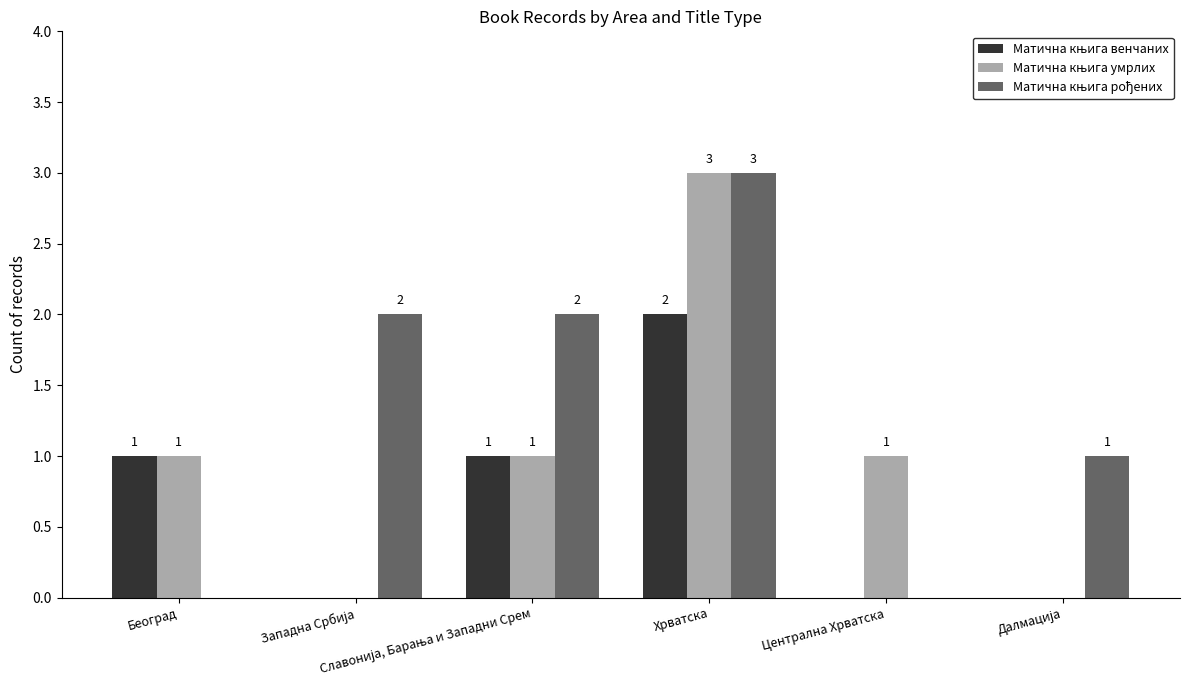

How many distinct data groups are displayed?

3